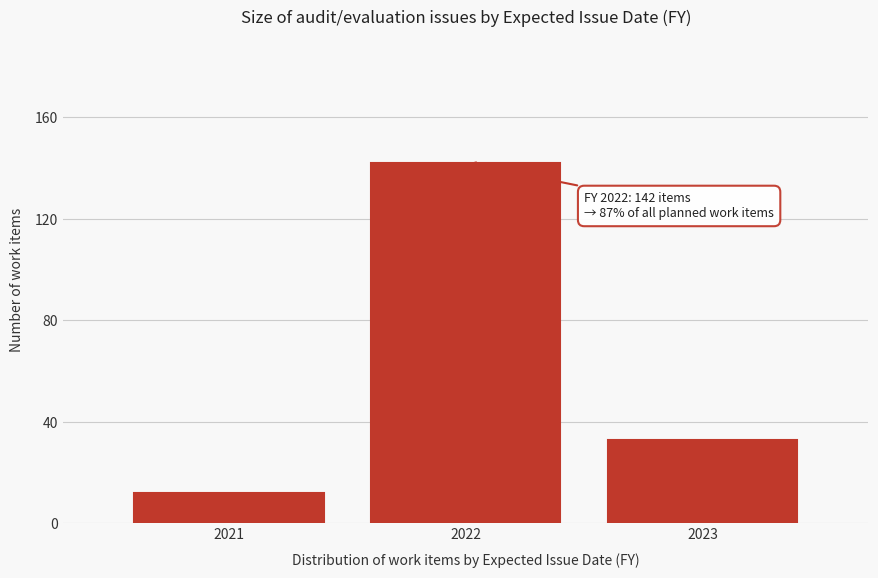

Reading left to right, extract all data points from this chart.

12	142	33